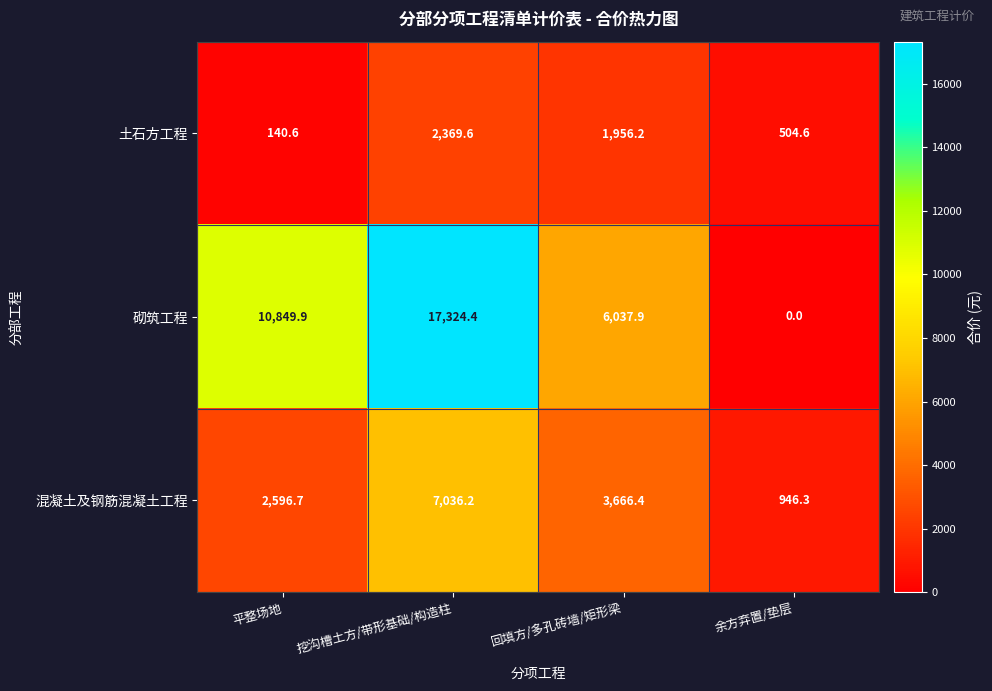

How many distinct data groups are displayed?

3